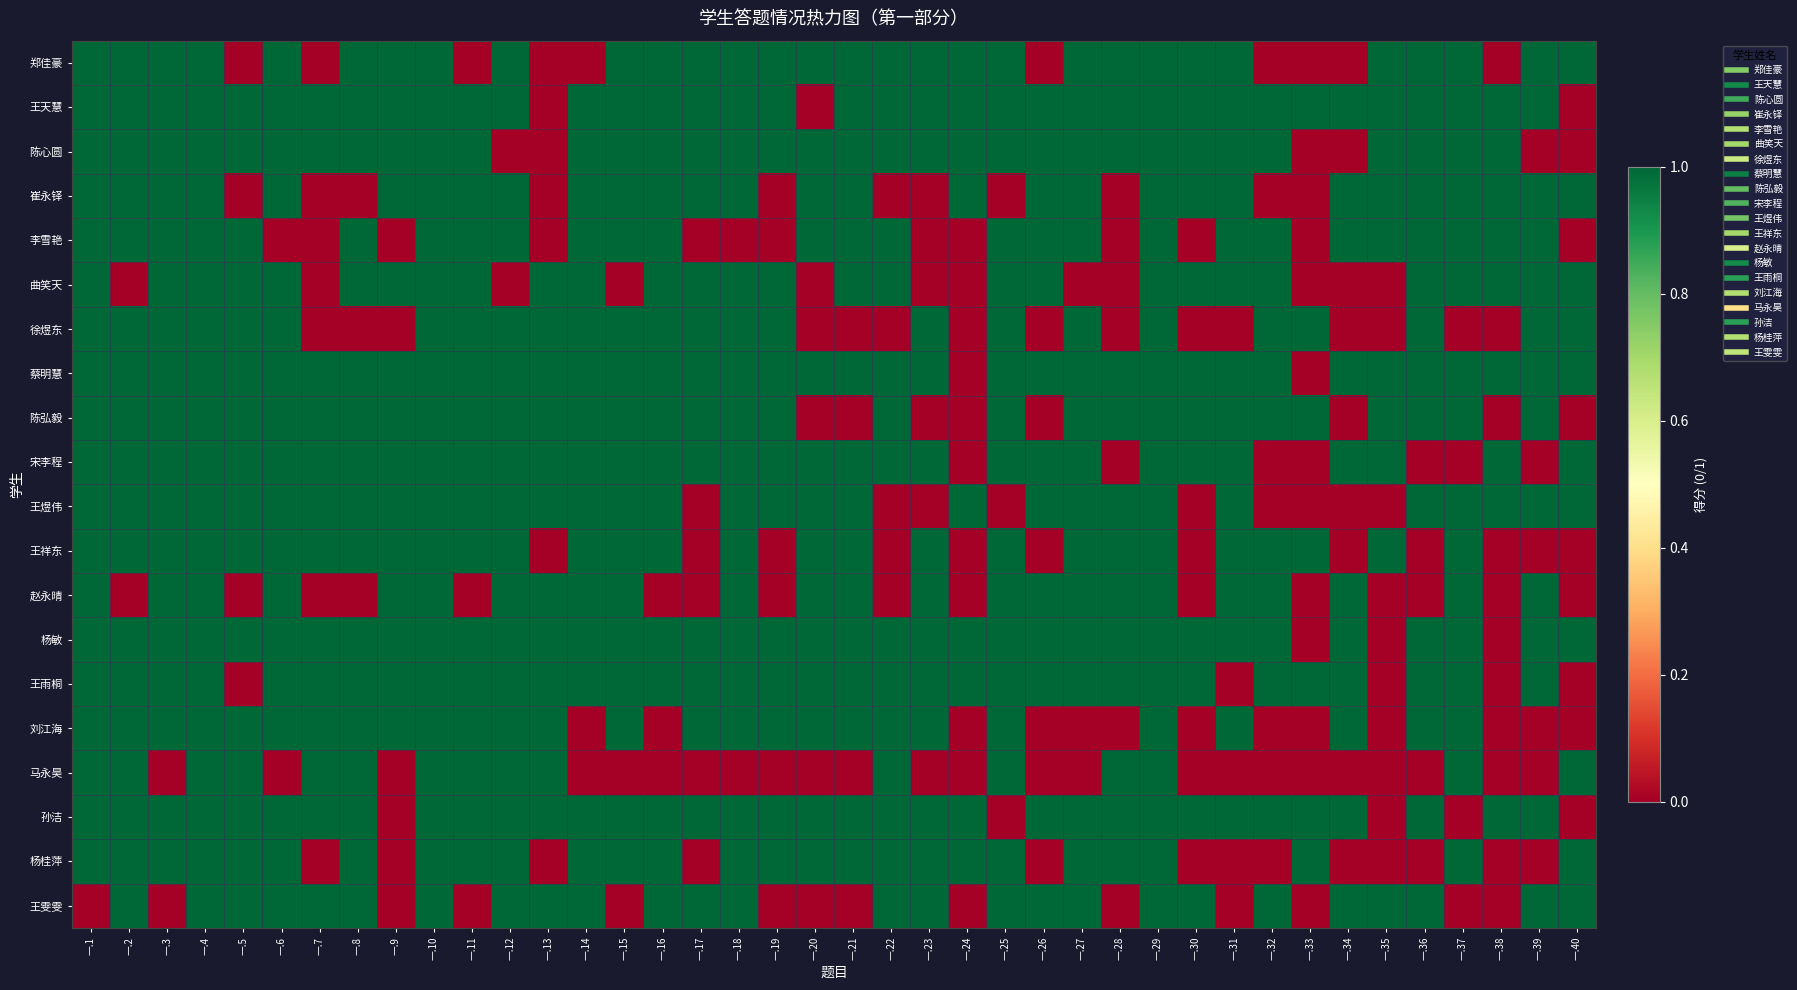

List the series in order of their peak value, lowest first.

郑佳豪, 王天慧, 陈心圆, 崔永铎, 李雪艳, 曲笑天, 徐煜东, 蔡明慧, 陈弘毅, 宋李程, 王煜伟, 王祥东, 赵永晴, 杨敏, 王雨桐, 刘江海, 马永昊, 孙洁, 杨桂萍, 王雯雯